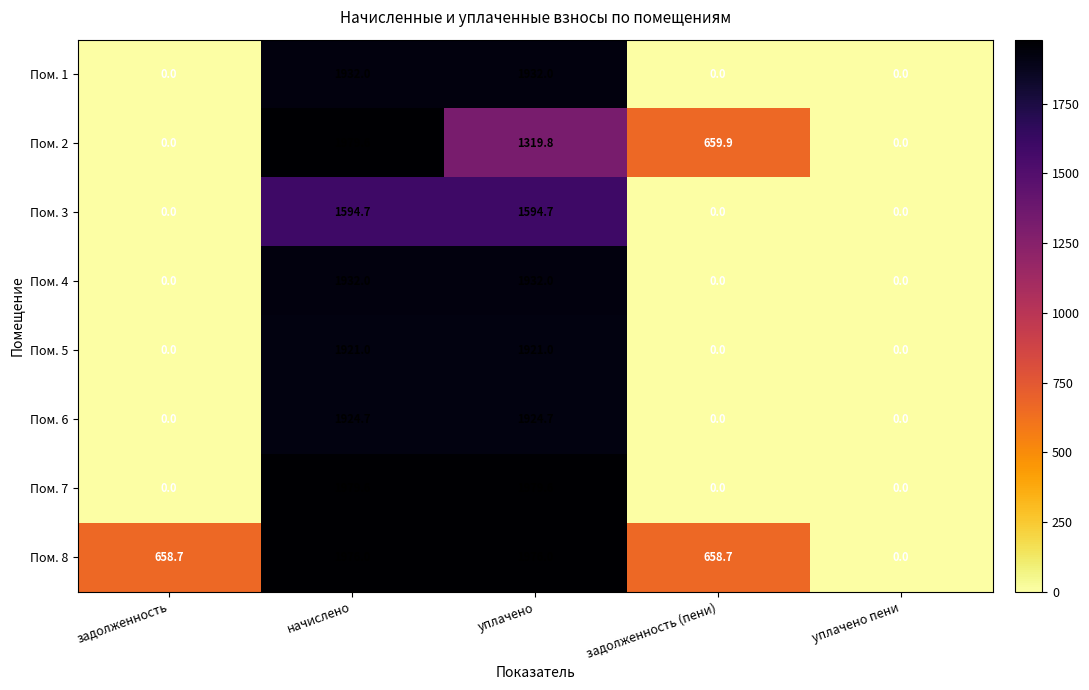

The Пом. 5 series shows 1921.0 at уплачено. True or false?

True